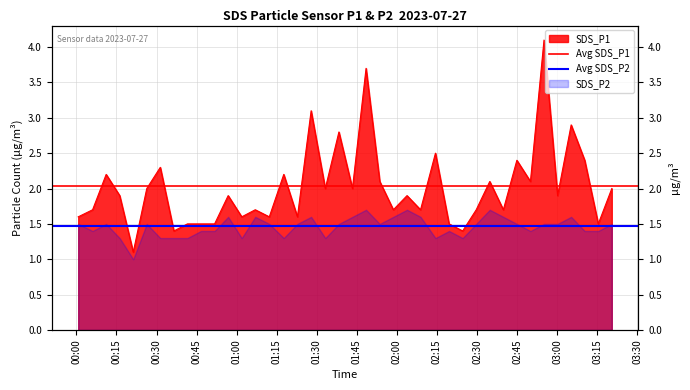

How many lines are shown in the chart?

2